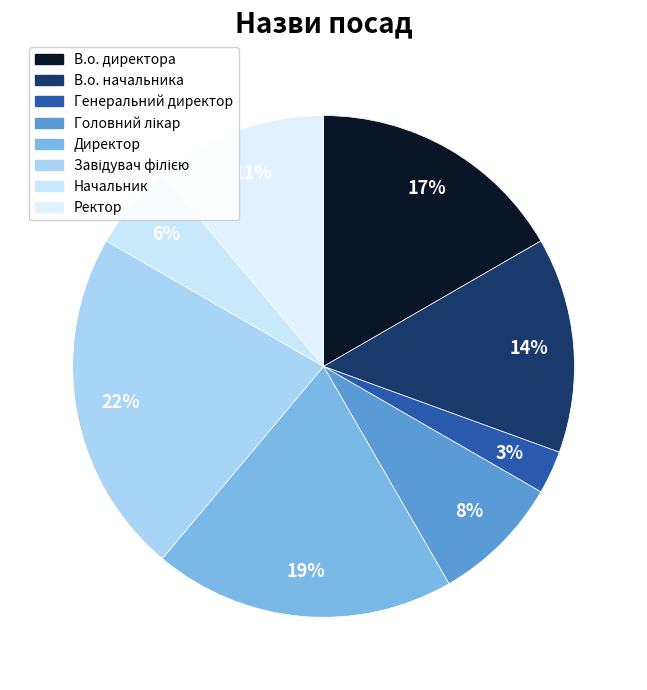

What percentage is the Начальник slice, to the nearest percent?

6%